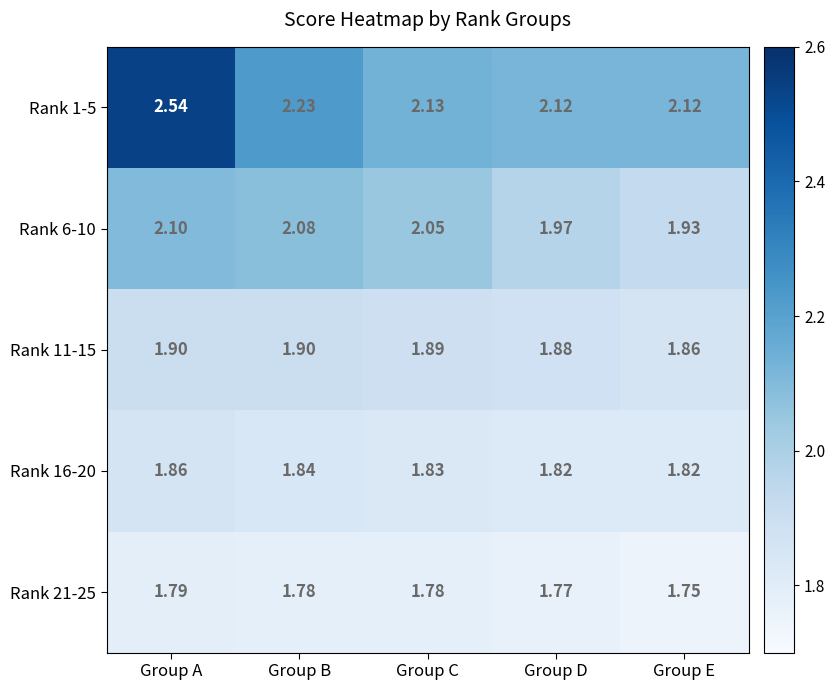

Rank the series by their maximum value, from highest to lowest.

Rank 1-5, Rank 6-10, Rank 11-15, Rank 16-20, Rank 21-25